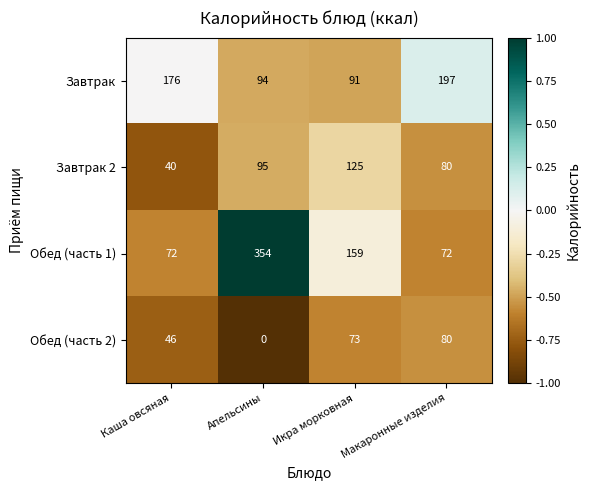

Which series has the largest total across all categories?

Обед (часть 1)